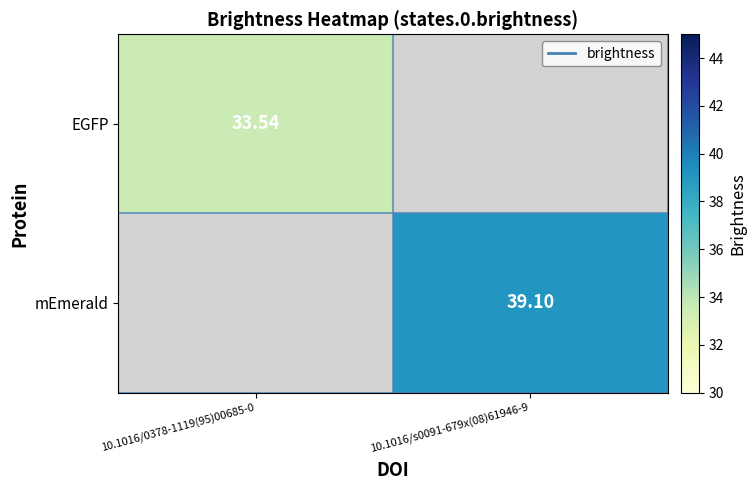

True or false: EGFP has a value of 22.6 at 10.1016/0378-1119(95)00685-0.

False